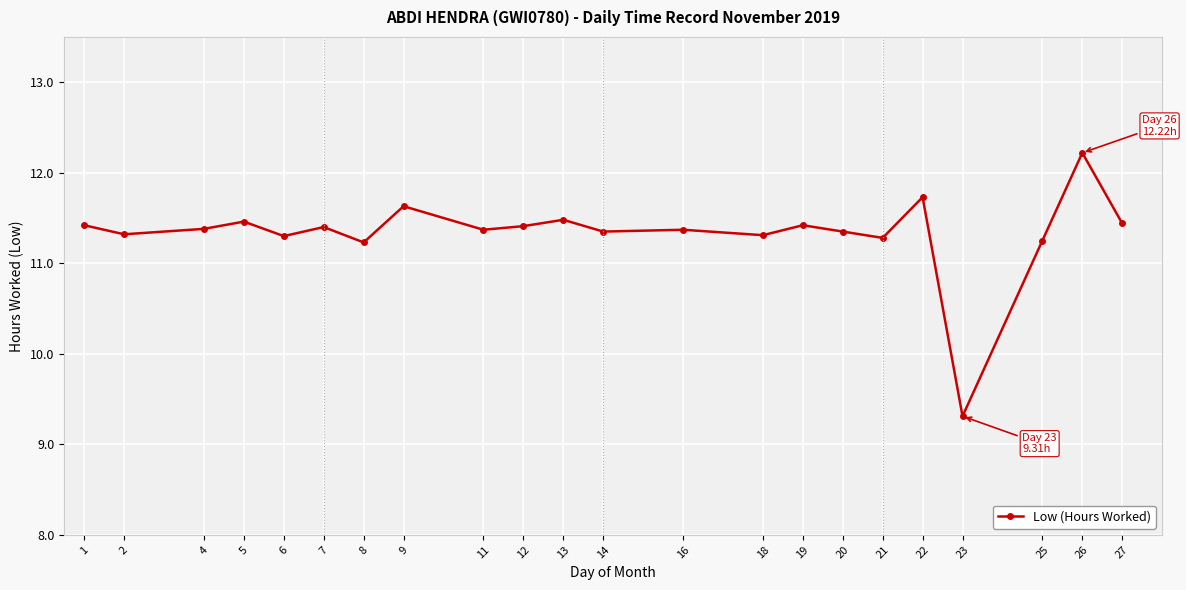

What is the sum of all values?

249.4